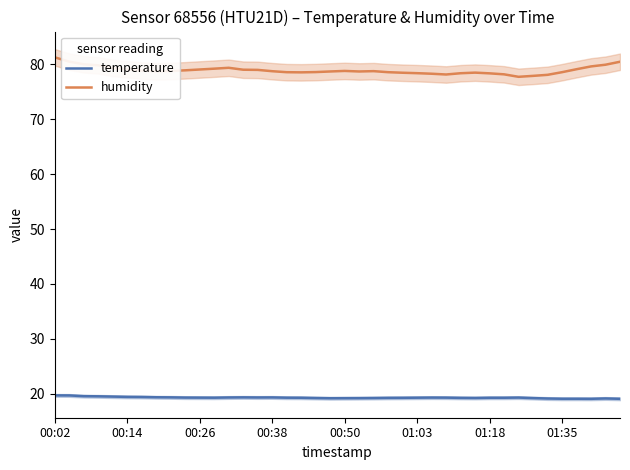

What is the highest value of the temperature series?

19.7